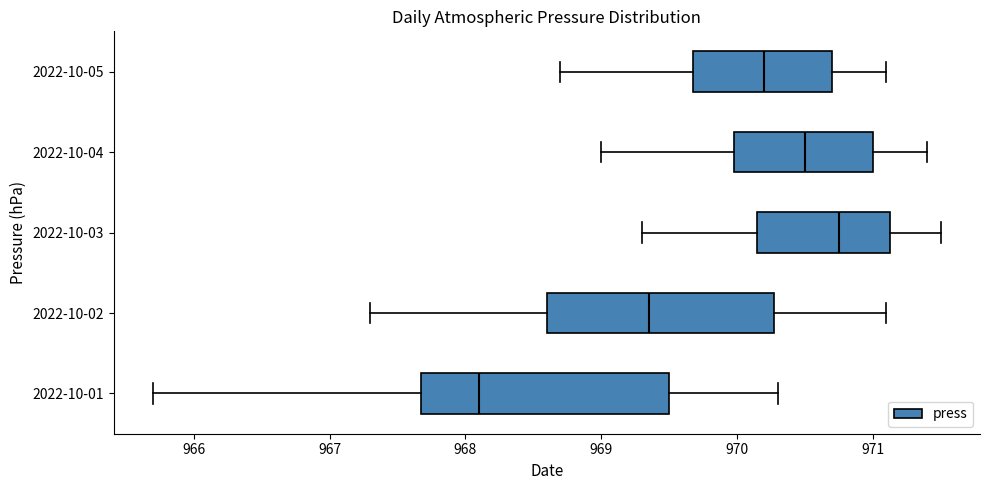

Where does the right whisker of the box for 2022-10-04 end on the x-axis? The values are not printed on the chart, so give them approximately, as read against the axis.

971.4